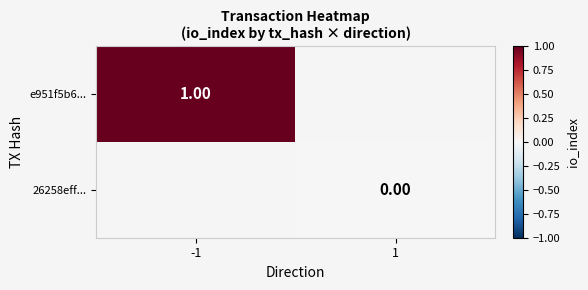

Is the value of 26258eff... at 1 greater than the value of e951f5b6... at -1?

No